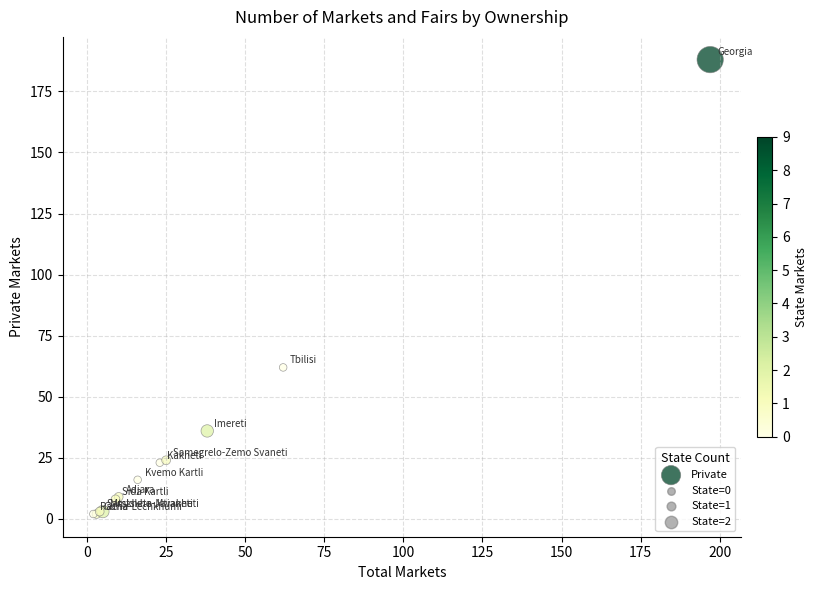

What Y value in the scatter plot is closest to 95?

62